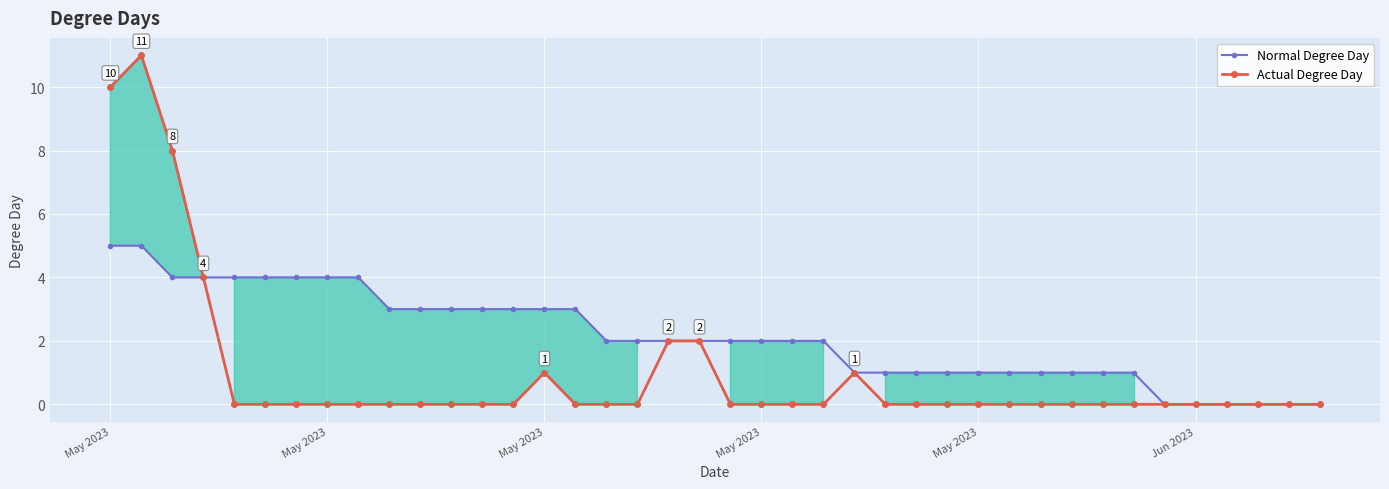

What are all the series names shown in the legend?

Normal Degree Day, Actual Degree Day